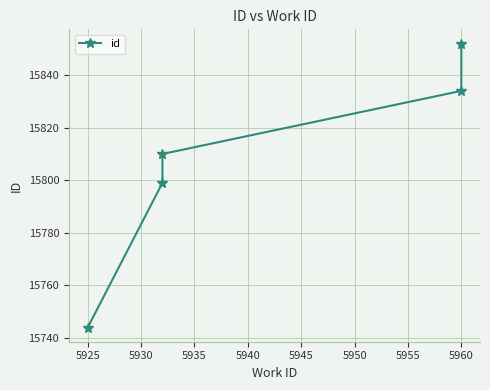

Count the values in the range 15799 to 15834.

3